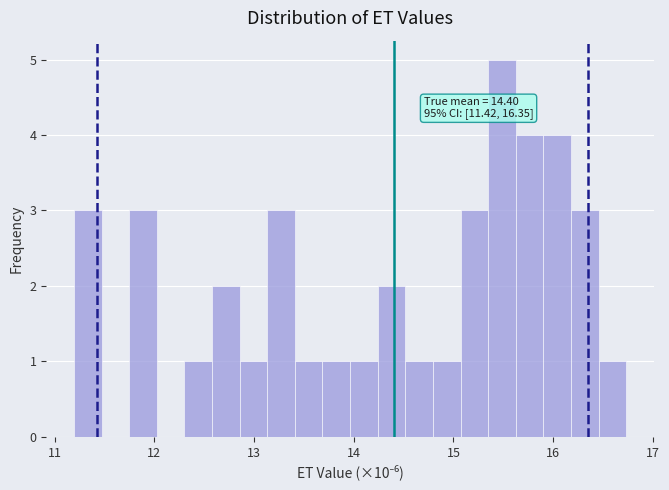

Around what value on the x-axis is the tallest bar? Give the approximate position of its centre, as read against the axis.

15.5